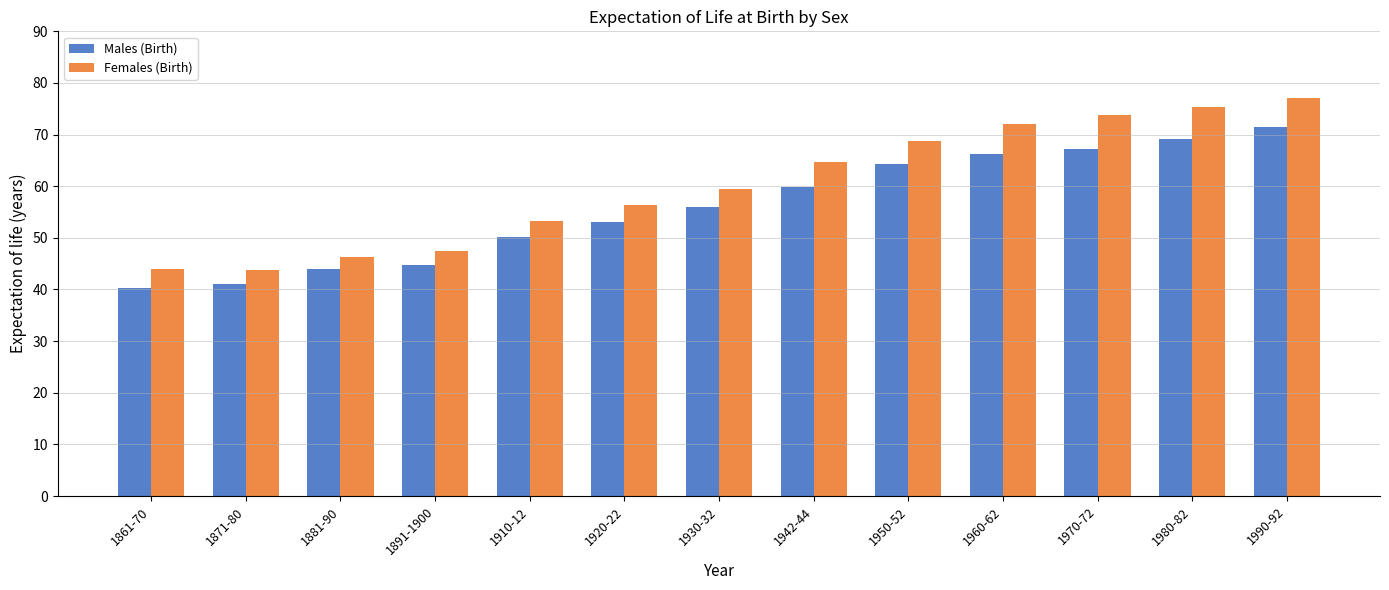

What is the maximum value for Males (Birth)?

71.4